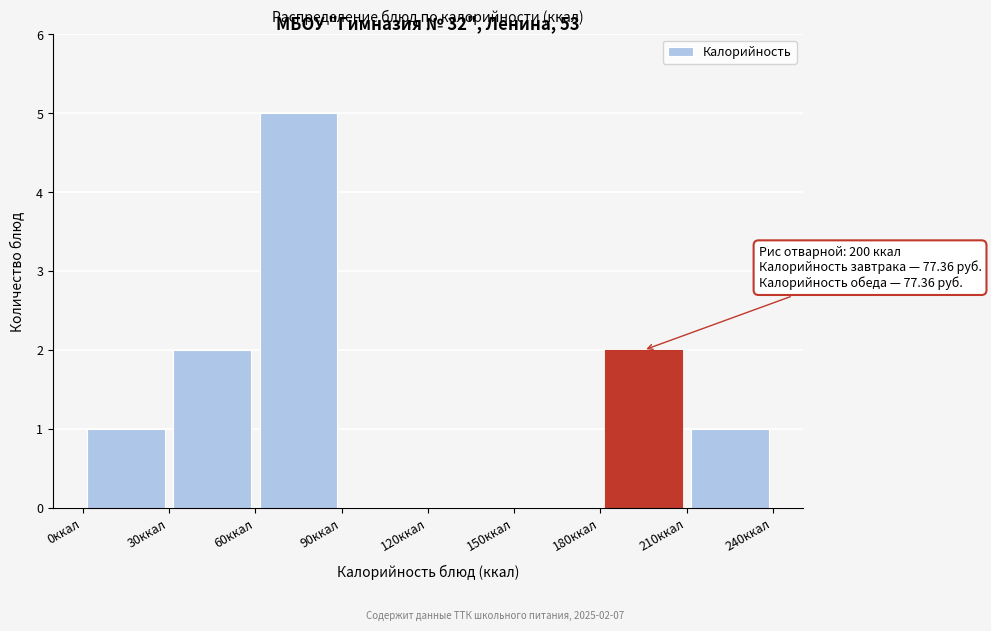

Which range on the x-axis has the tallest bar?

60 to 90